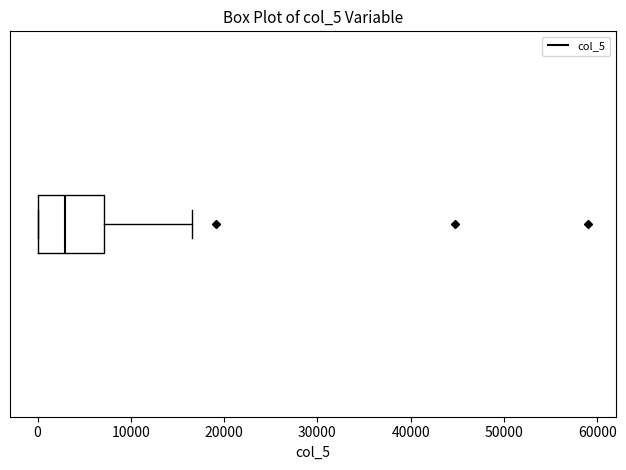

Transcribe this box plot: give where the median line is, the range the box spans, and where the two whiskers end, as read against the x-axis. The values are not printed on the chart, so give them approximately, as read against the axis.

median 3000, box 0 to 7000, whiskers 0 to 17000